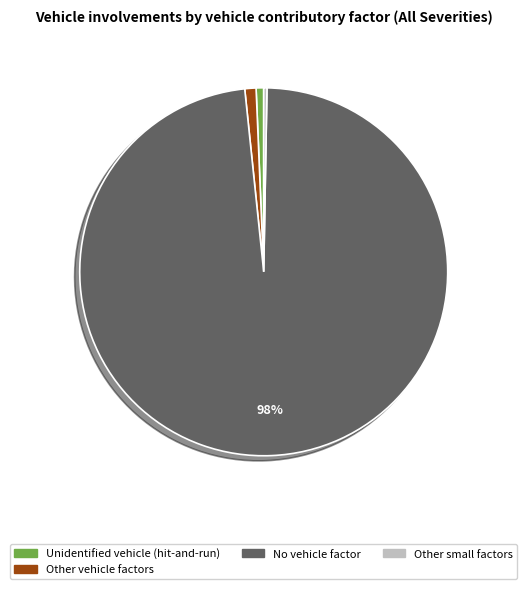

Between Other small factors and Other vehicle factors, which is larger?

Other vehicle factors